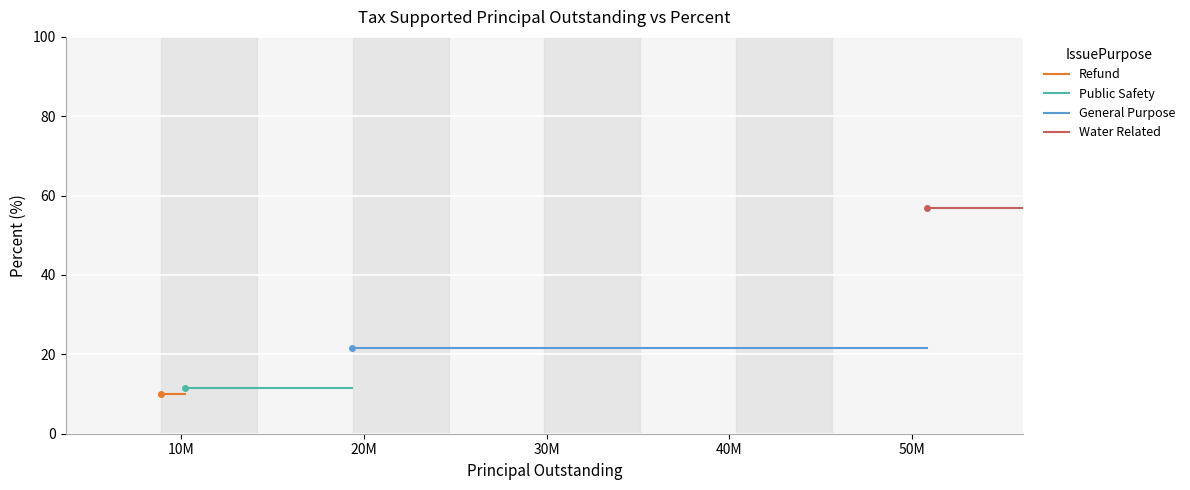

Is it true that Public Safety equals 11.4 at 10M?

True